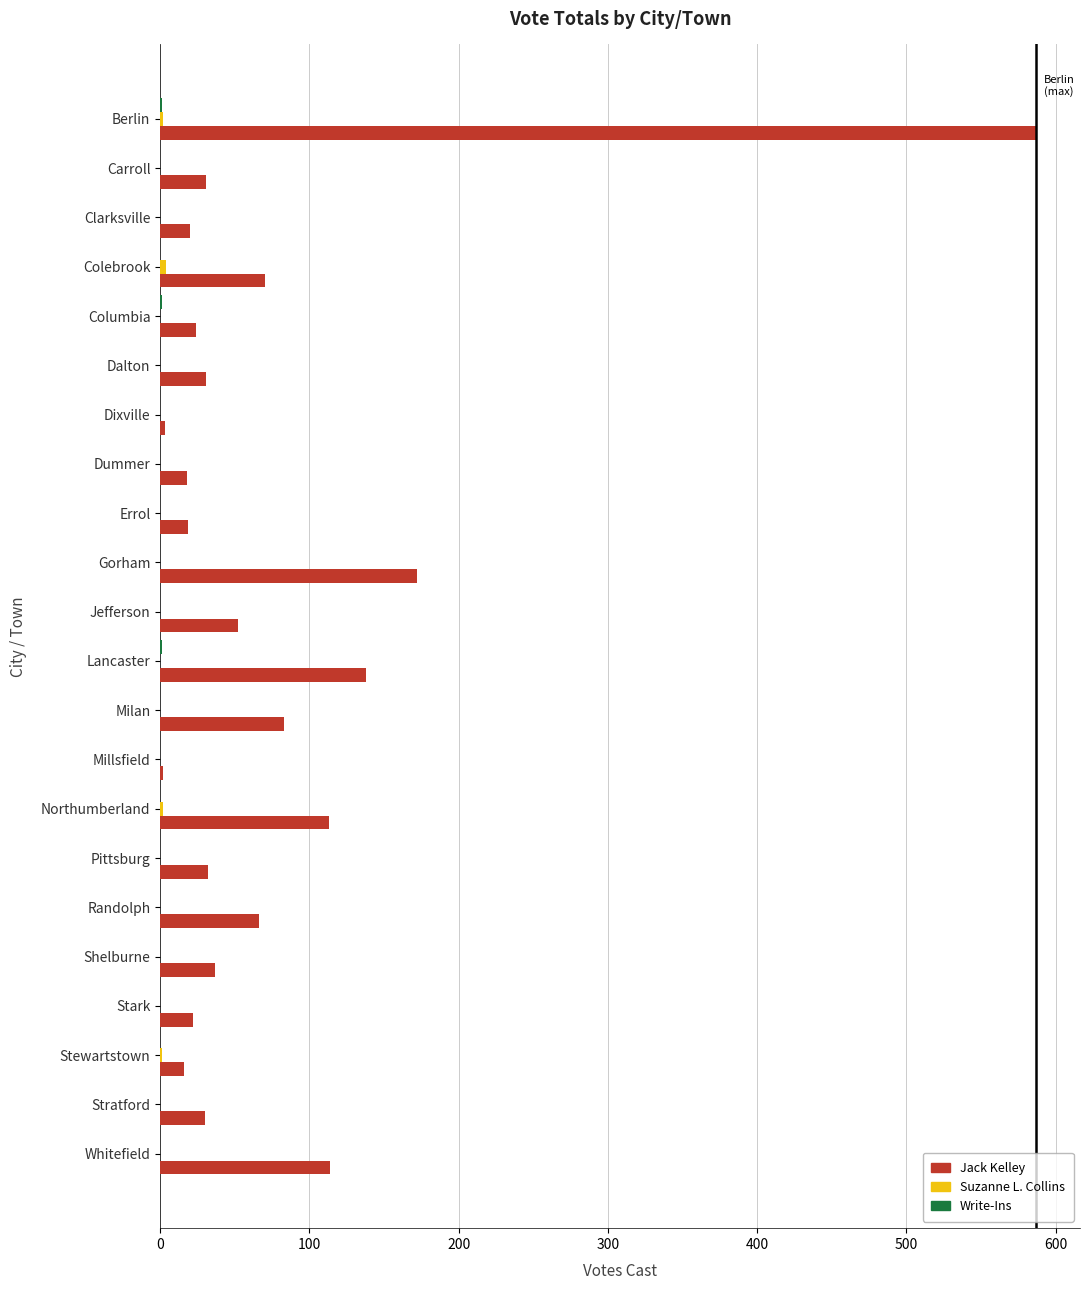

Which series has the largest total across all categories?

Jack Kelley